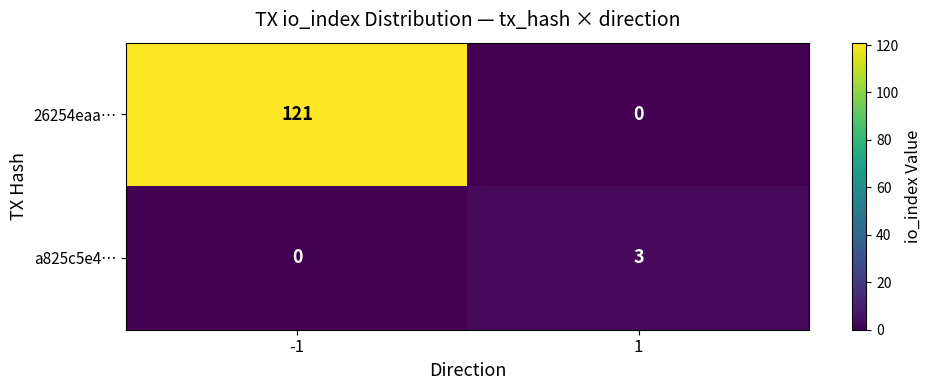

What is the spread (max minus min) of values at -1?

121